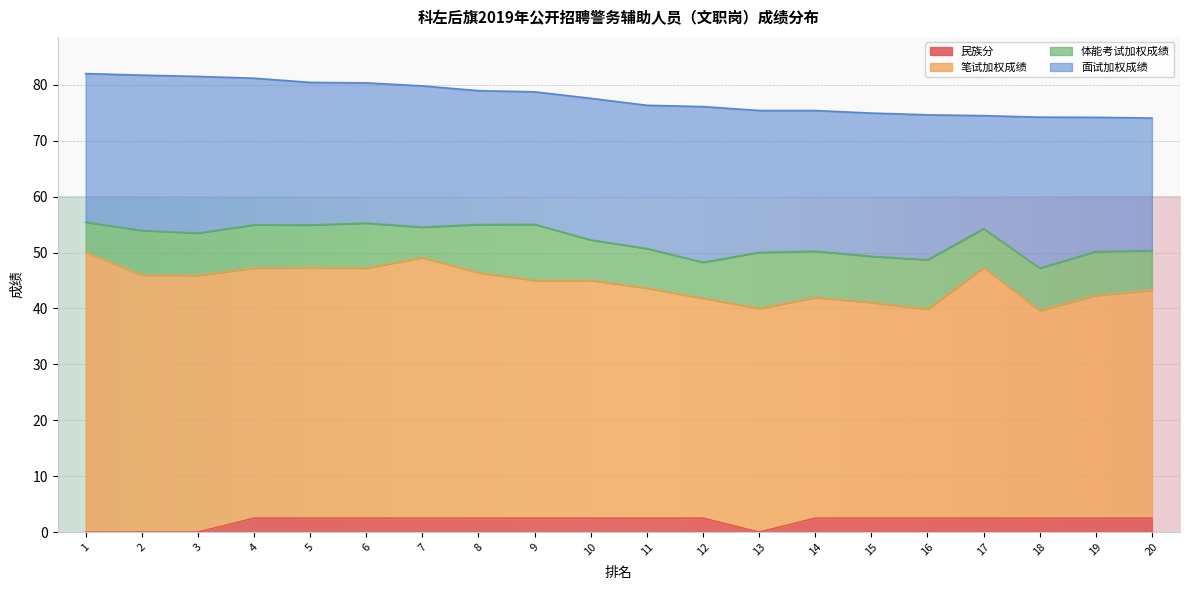

How many interior local peaks does the 笔试加权成绩 series have?

4